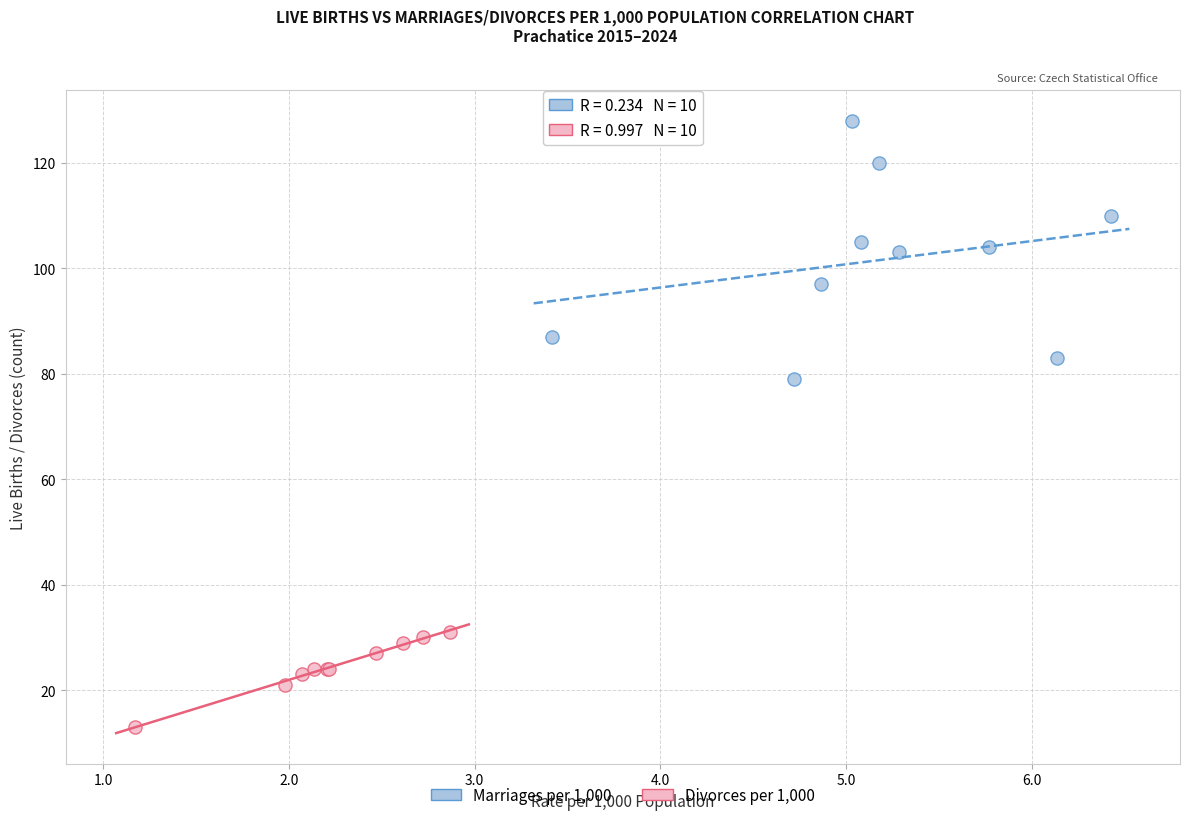

Which series reaches the minimum Y coordinate?

Divorces per 1,000